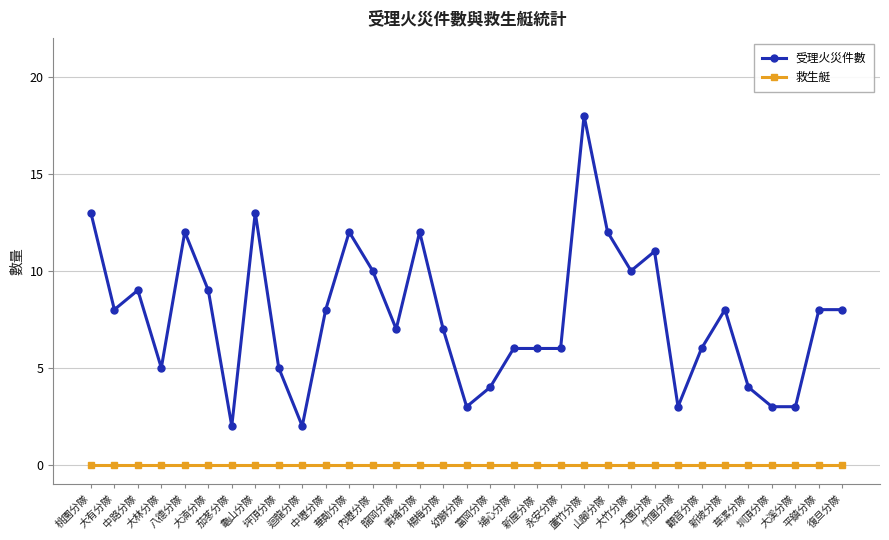

Between 青埔分隊 and 復旦分隊, which series saw the biggest shift?

受理火災件數